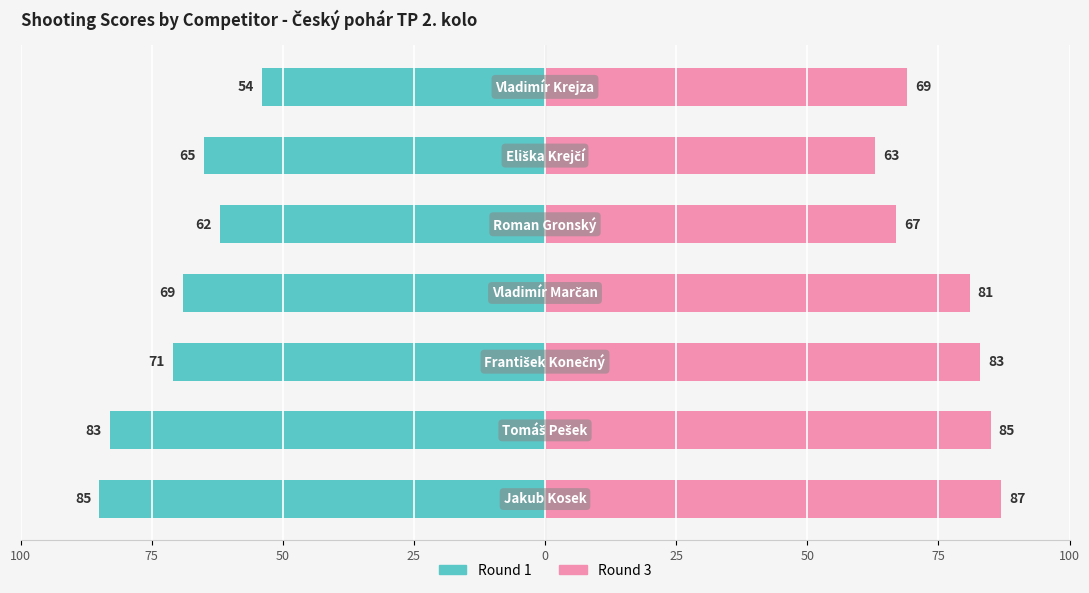

What is the sum of all Round 3 values?

535